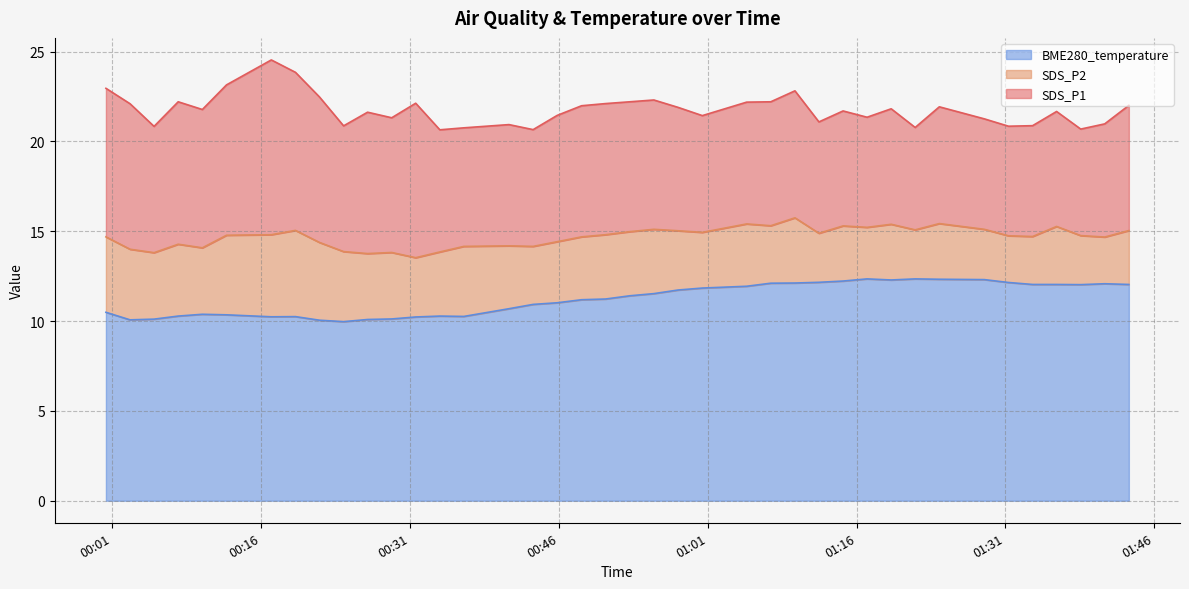

True or false: SDS_P1 and BME280_temperature cross at least once.

False